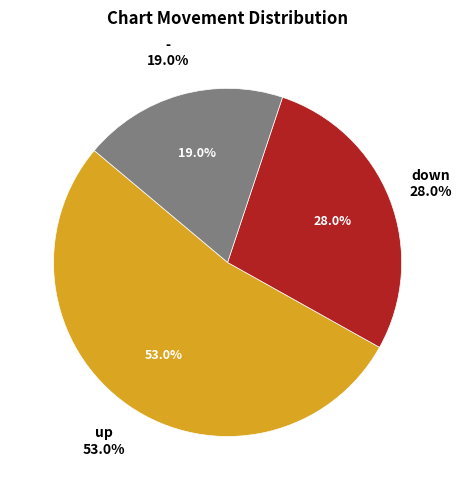

What percentage is the down slice, to the nearest percent?

28%